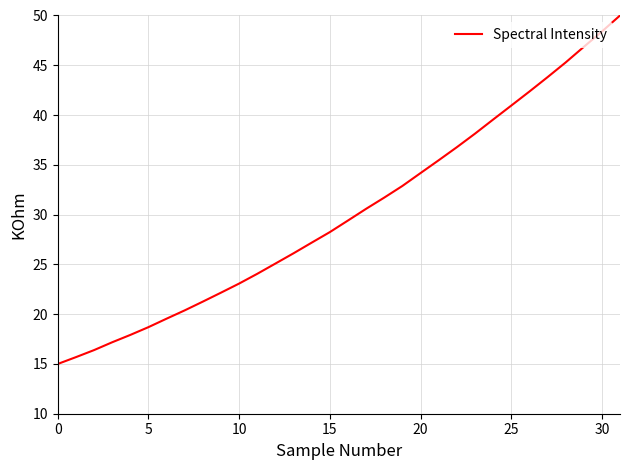

What is the difference between the maximum and minimum values?

35.0